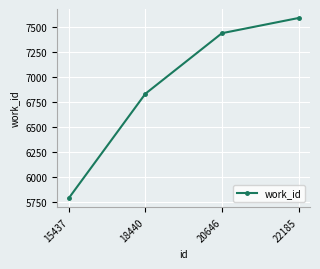

What value does the data have at 20646?

7439